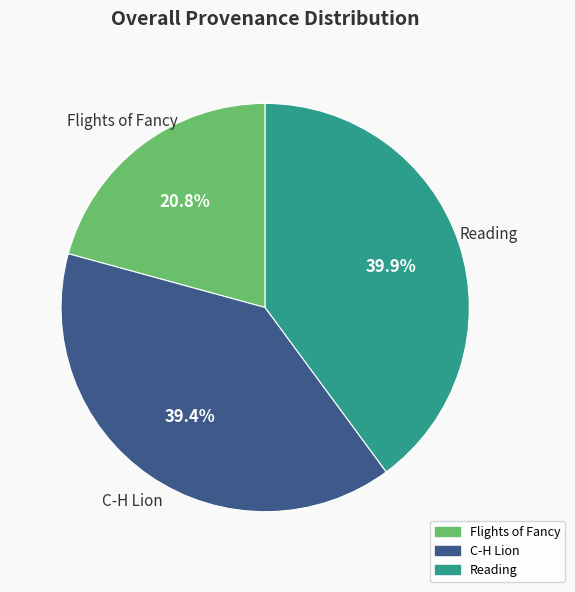

Is the sum of Reading and Flights of Fancy greater than half?

Yes